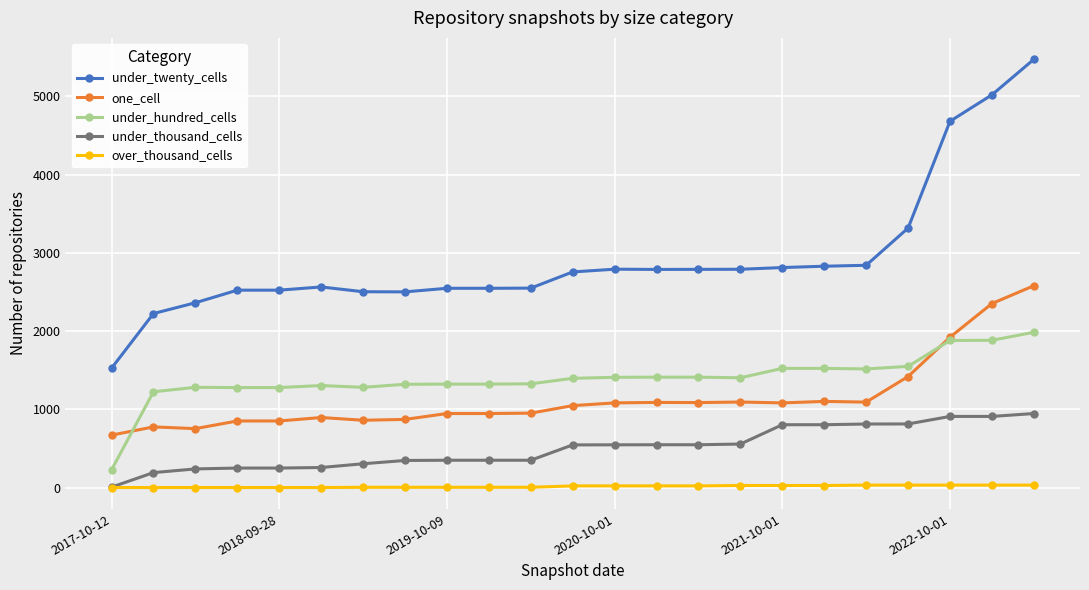

List the series in order of their peak value, highest first.

under_twenty_cells, one_cell, under_hundred_cells, under_thousand_cells, over_thousand_cells